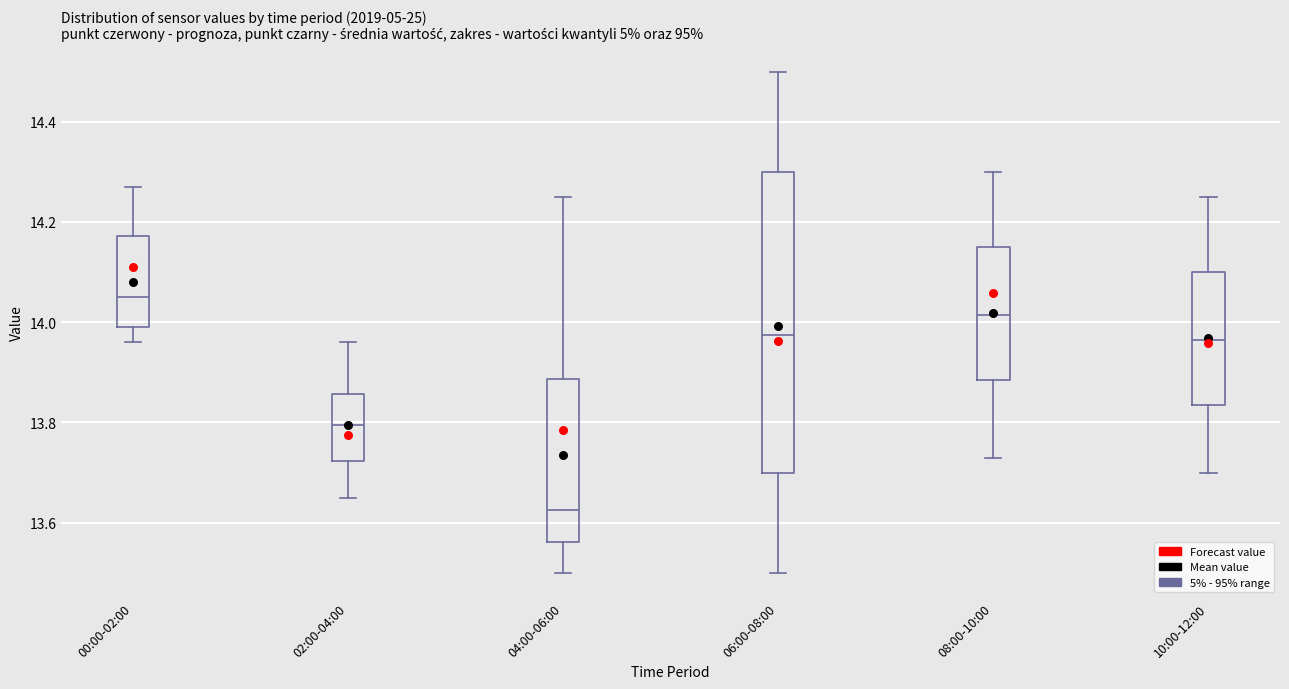

Where is the upper edge of the box for 08:00-10:00 on the y-axis? The values are not printed on the chart, so give them approximately, as read against the axis.

14.16